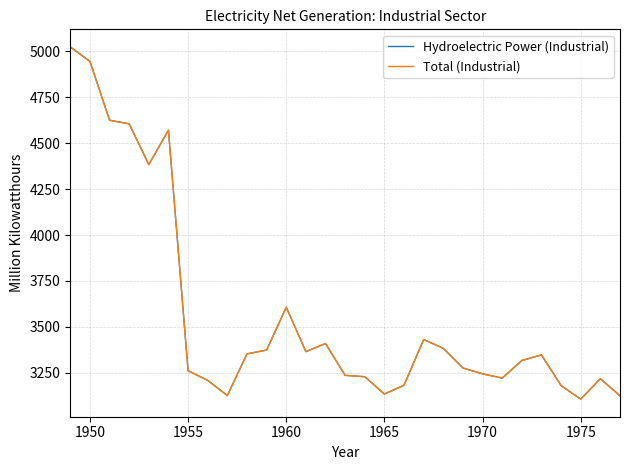

Does the chart have visible grid lines?

Yes